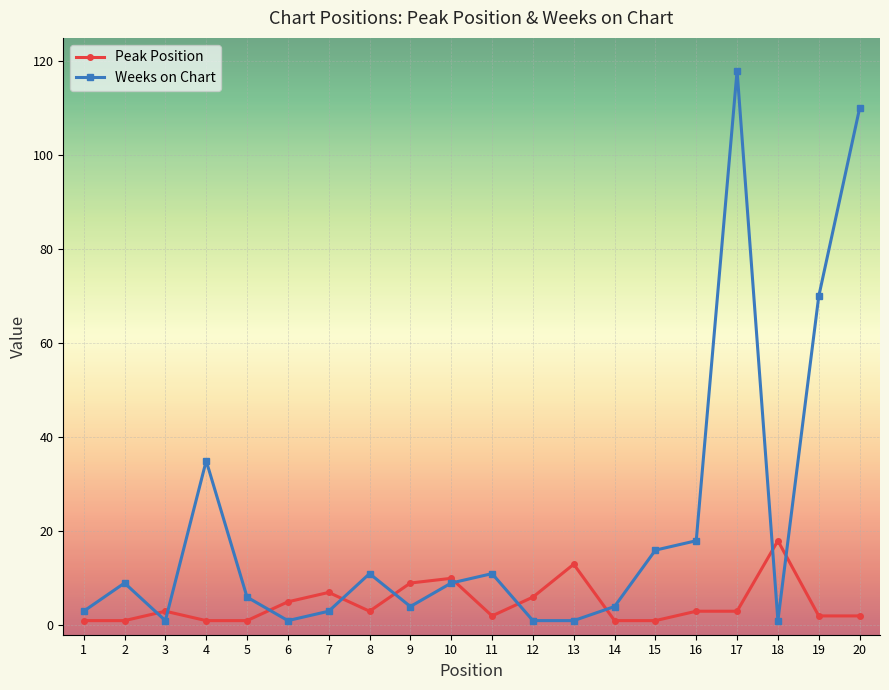

Between 4 and 7, which series saw the biggest shift?

Weeks on Chart